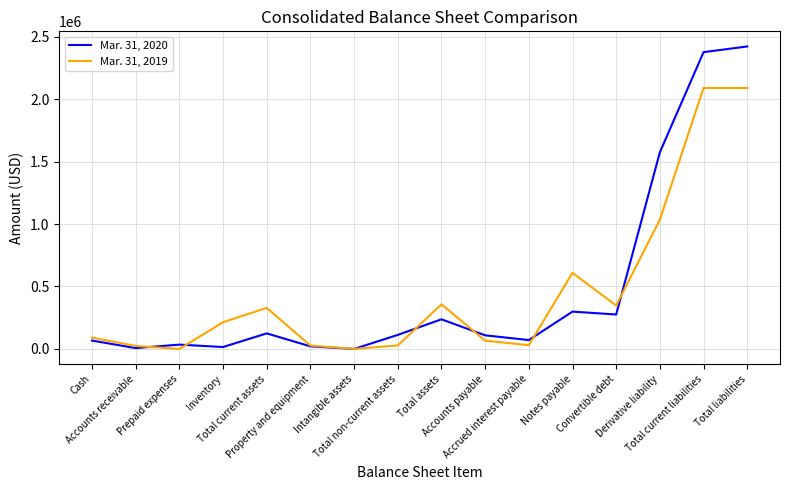

How many lines are shown in the chart?

2